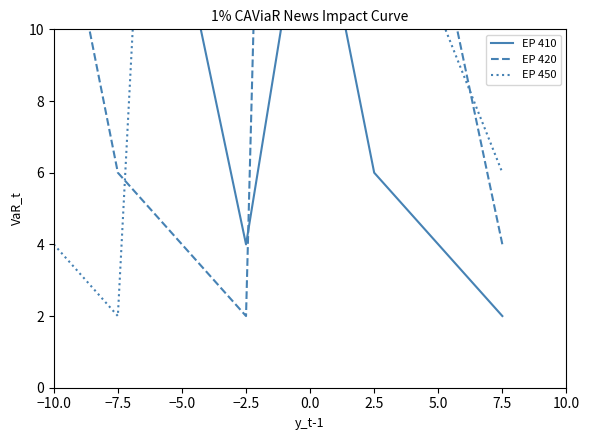

Does the chart have visible grid lines?

No